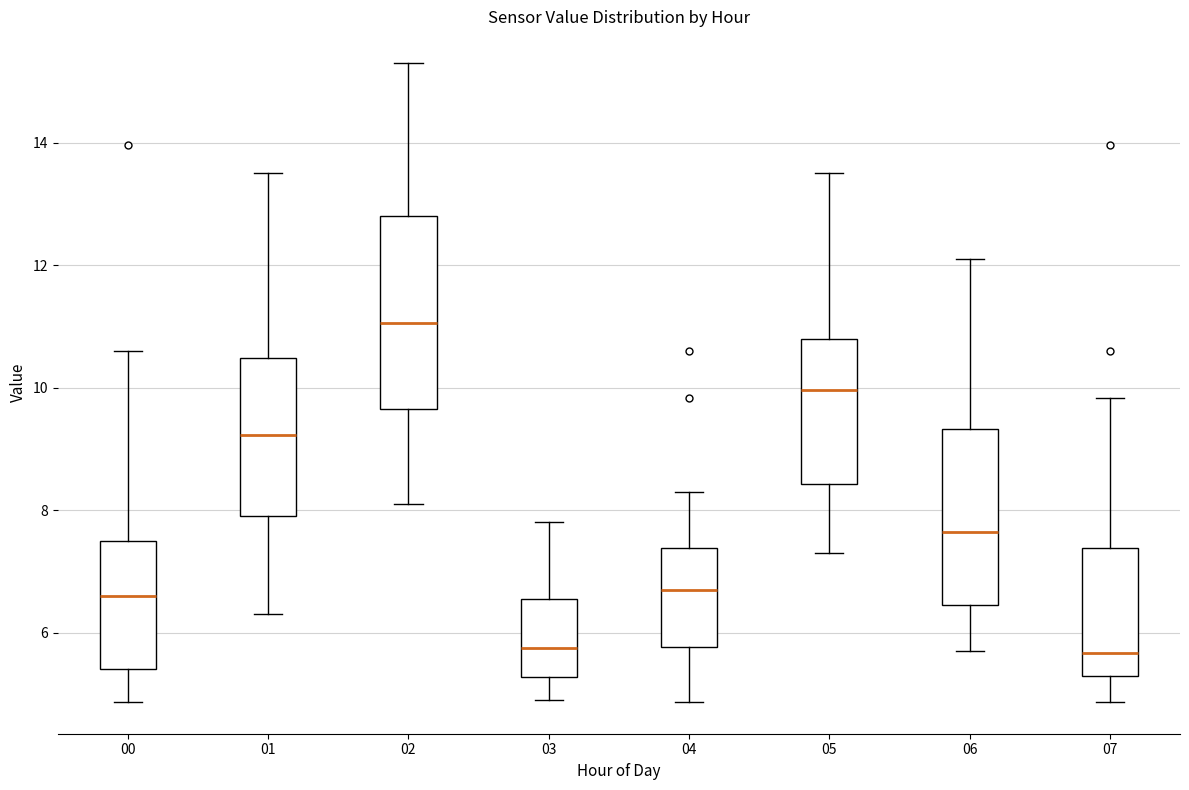

Where does the median line of the box at x = 05 sit on the y-axis? The values are not printed on the chart, so give them approximately, as read against the axis.

10.0